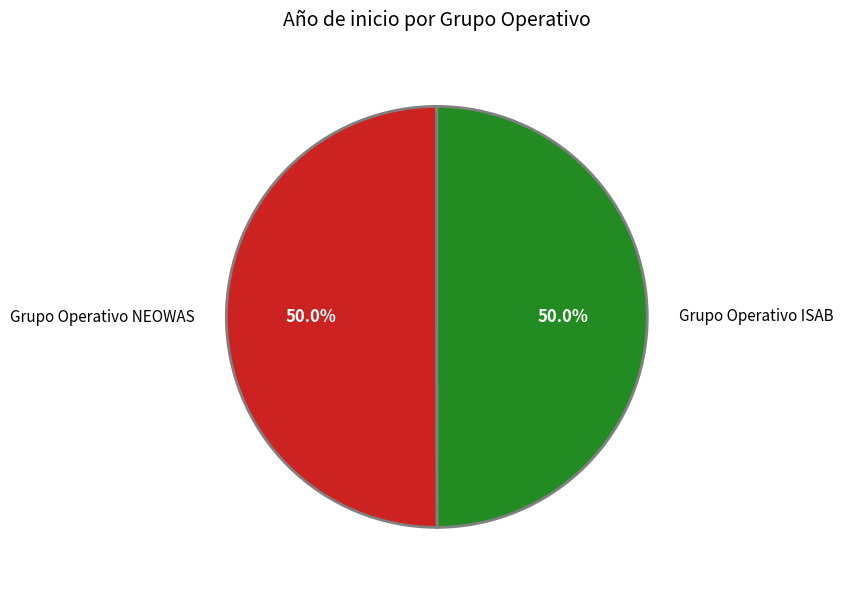

The Grupo Operativo ISAB slice represents 50% of the pie. True or false?

True